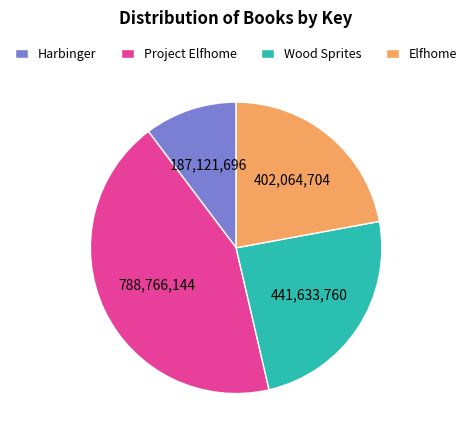

How many slices are in this pie chart?

4